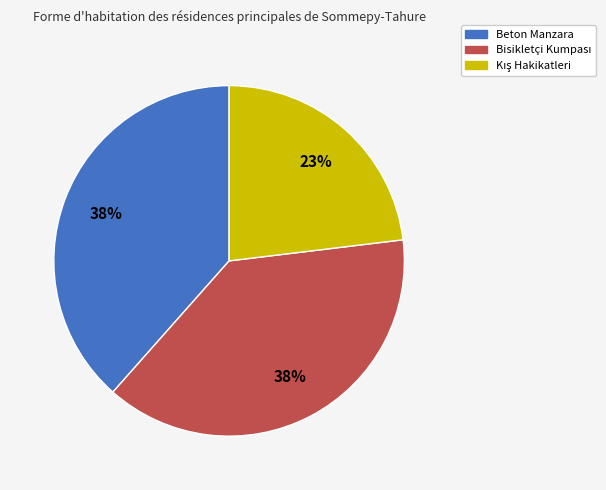

Is it true that Beton Manzara is 38% of the pie?

True